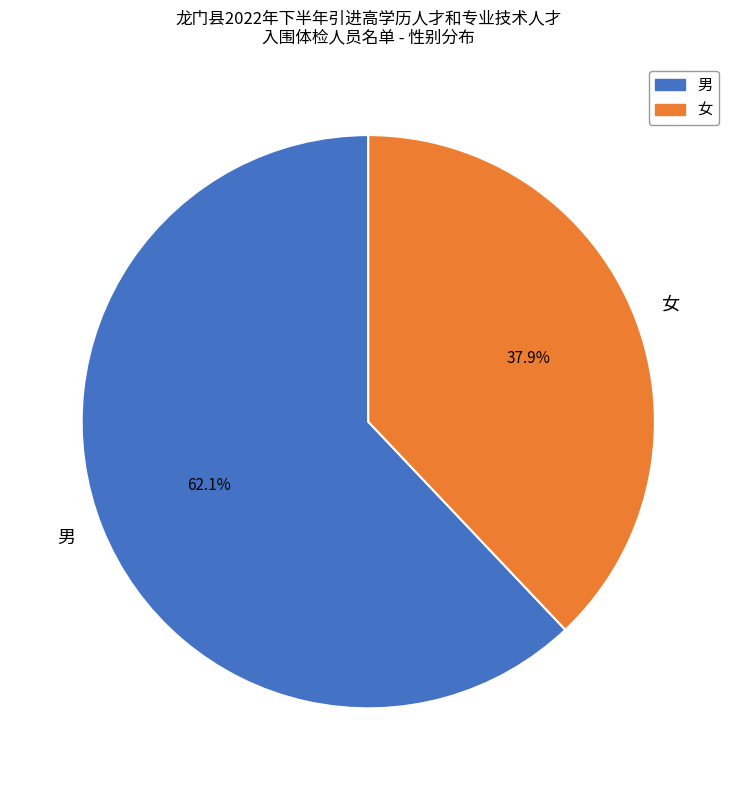

What is the smallest slice in the pie chart?

女